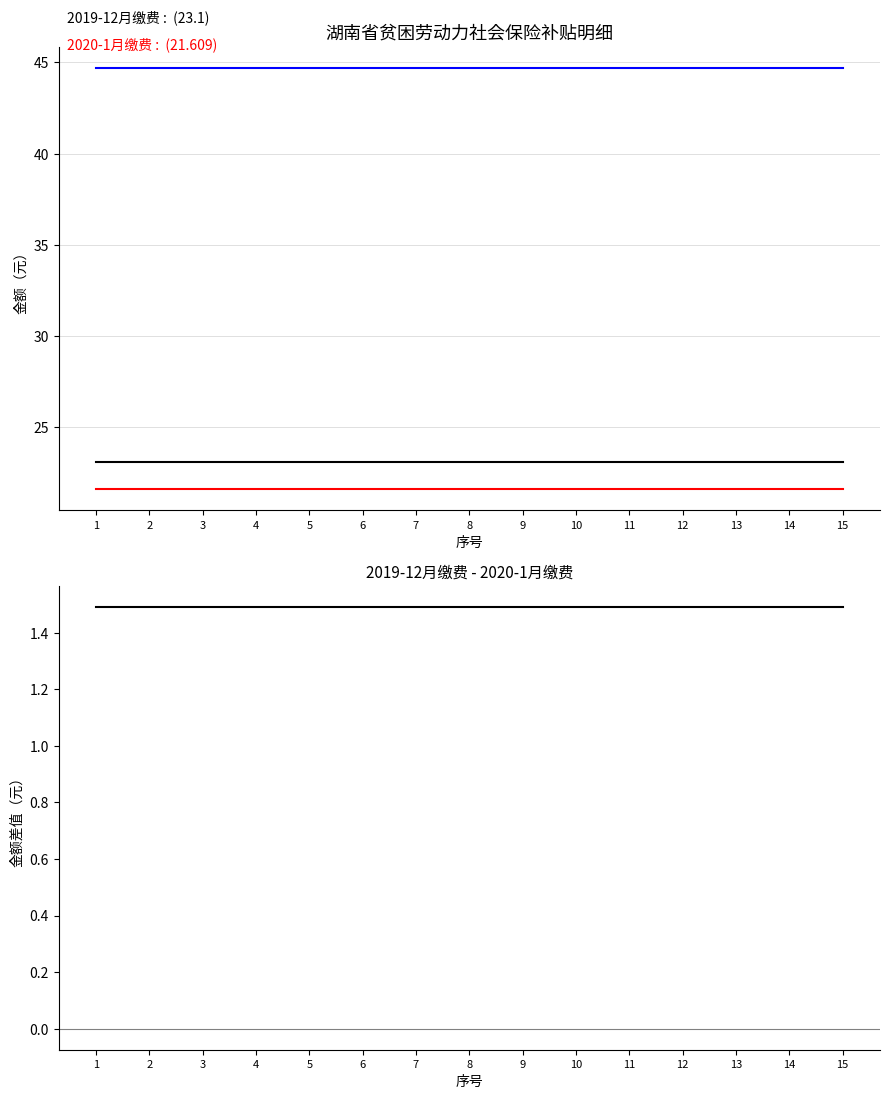

True or false: 2019-12月缴费 - 2020-1月缴费 and 合计（元） cross at least once.

False